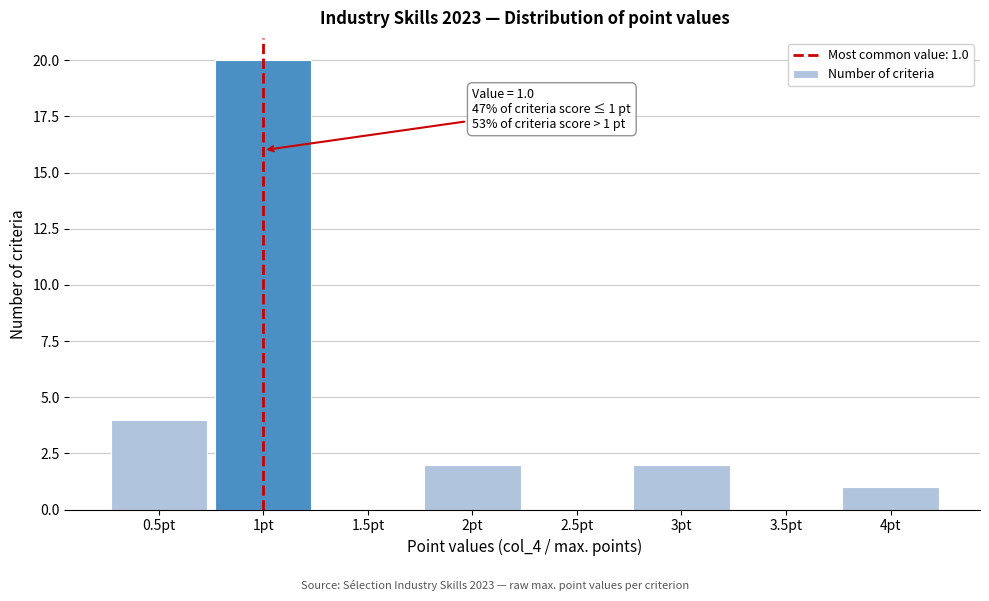

Which range on the x-axis has the tallest bar?

0.75 to 1.25